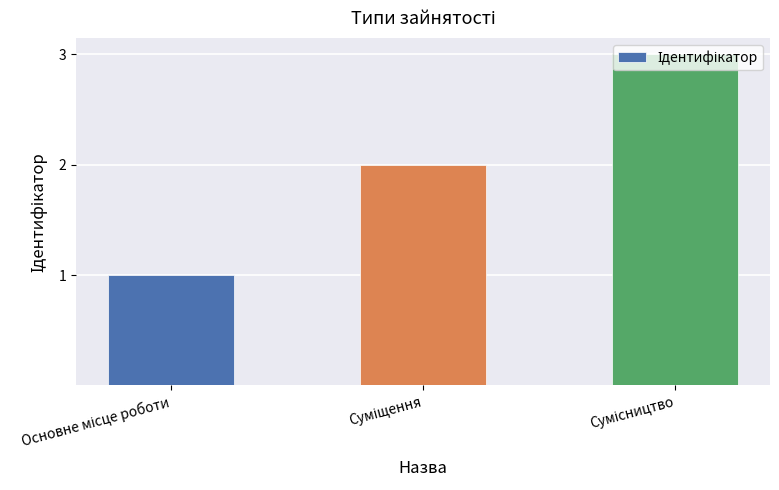

How many distinct data groups are displayed?

1